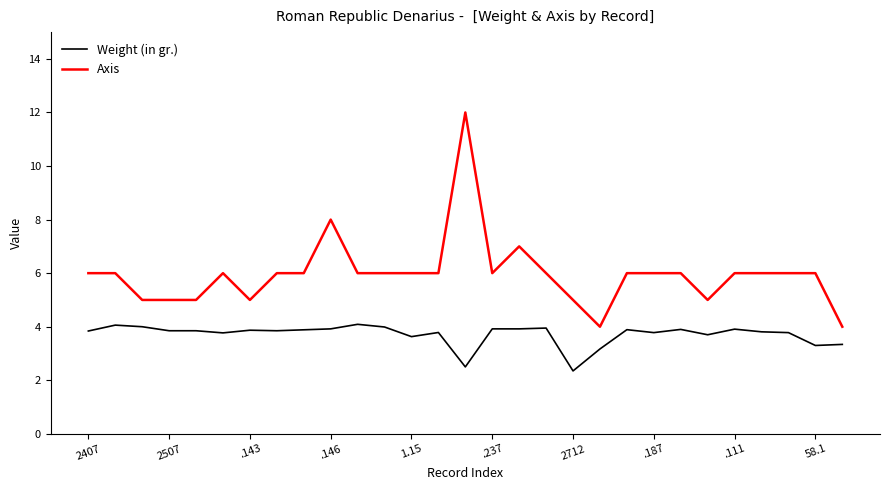

What is the difference between the maximum and minimum values in the Axis series?

8.0